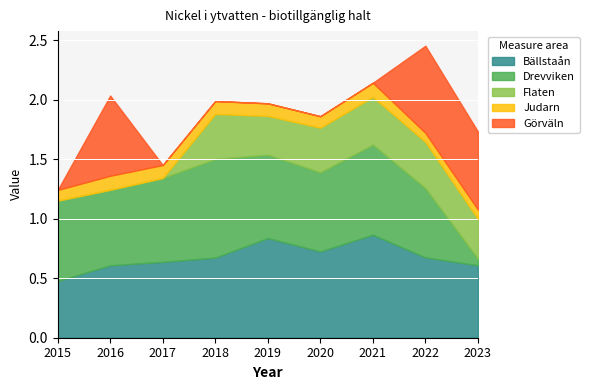

True or false: Flaten has a value of 0.4 at 2018.

True